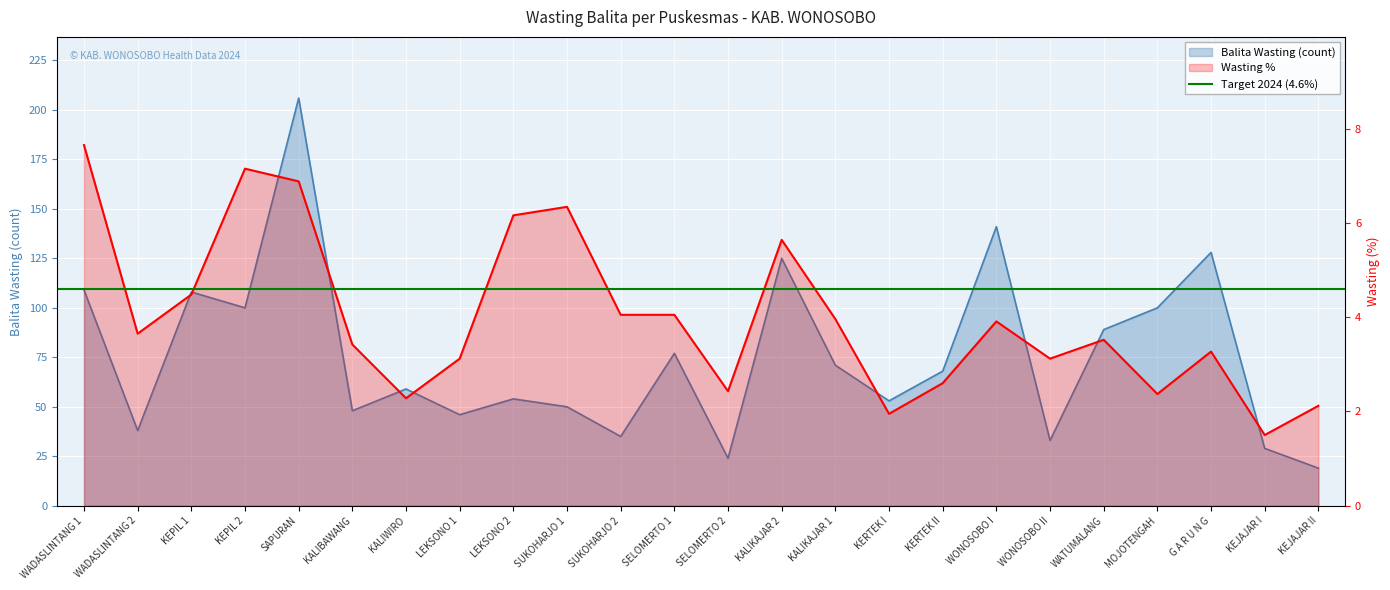

Which series changed the most between SELOMERTO 2 and WATUMALANG?

Balita Wasting (count)